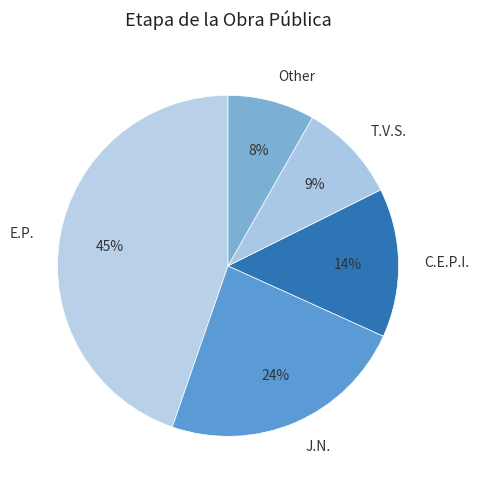

What is the ratio of the value at Other to the value at T.V.S.?

0.9